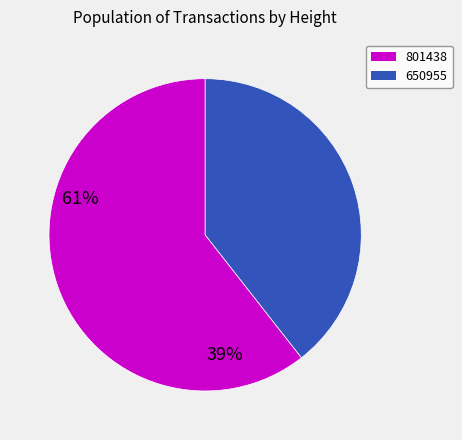

Between 801438 and 650955, which is larger?

801438